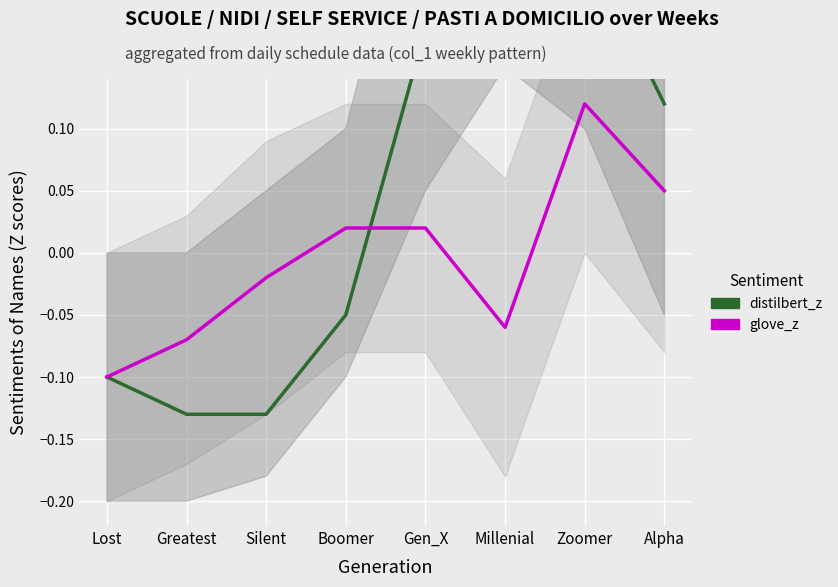

What are all the series names shown in the legend?

distilbert_z, glove_z